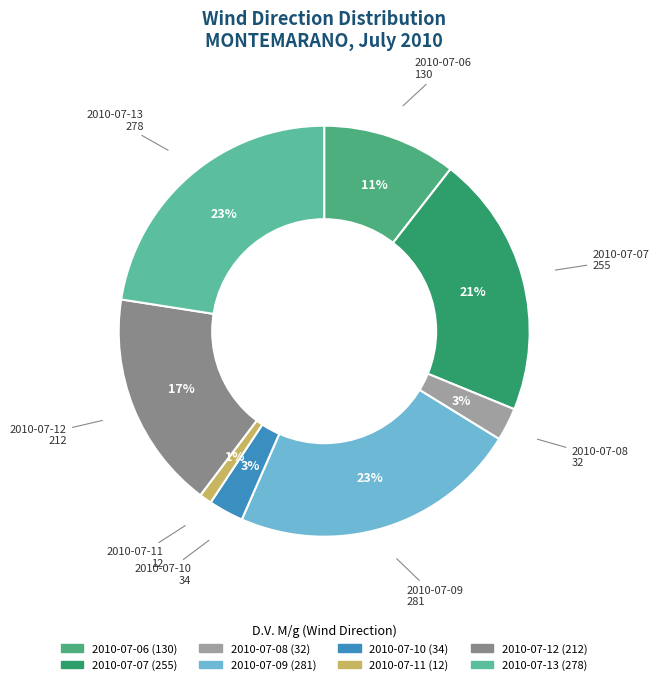

The 2010-07-09 slice represents 10% of the pie. True or false?

False